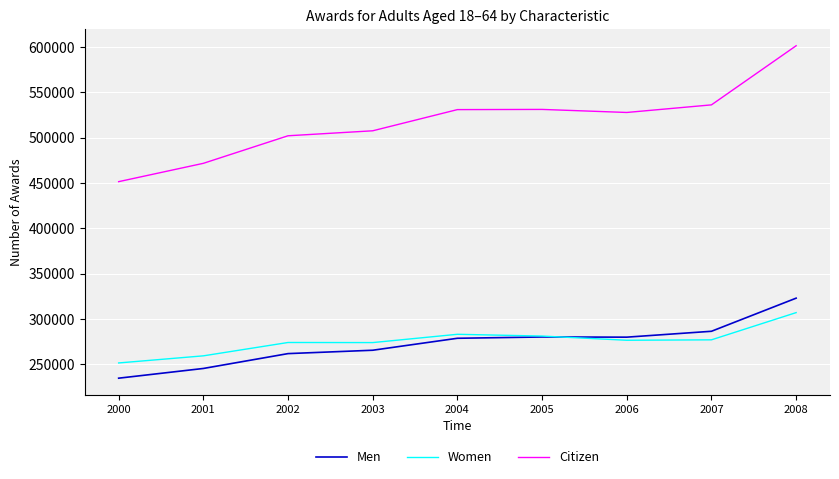

What is the highest value of the Men series?

322829